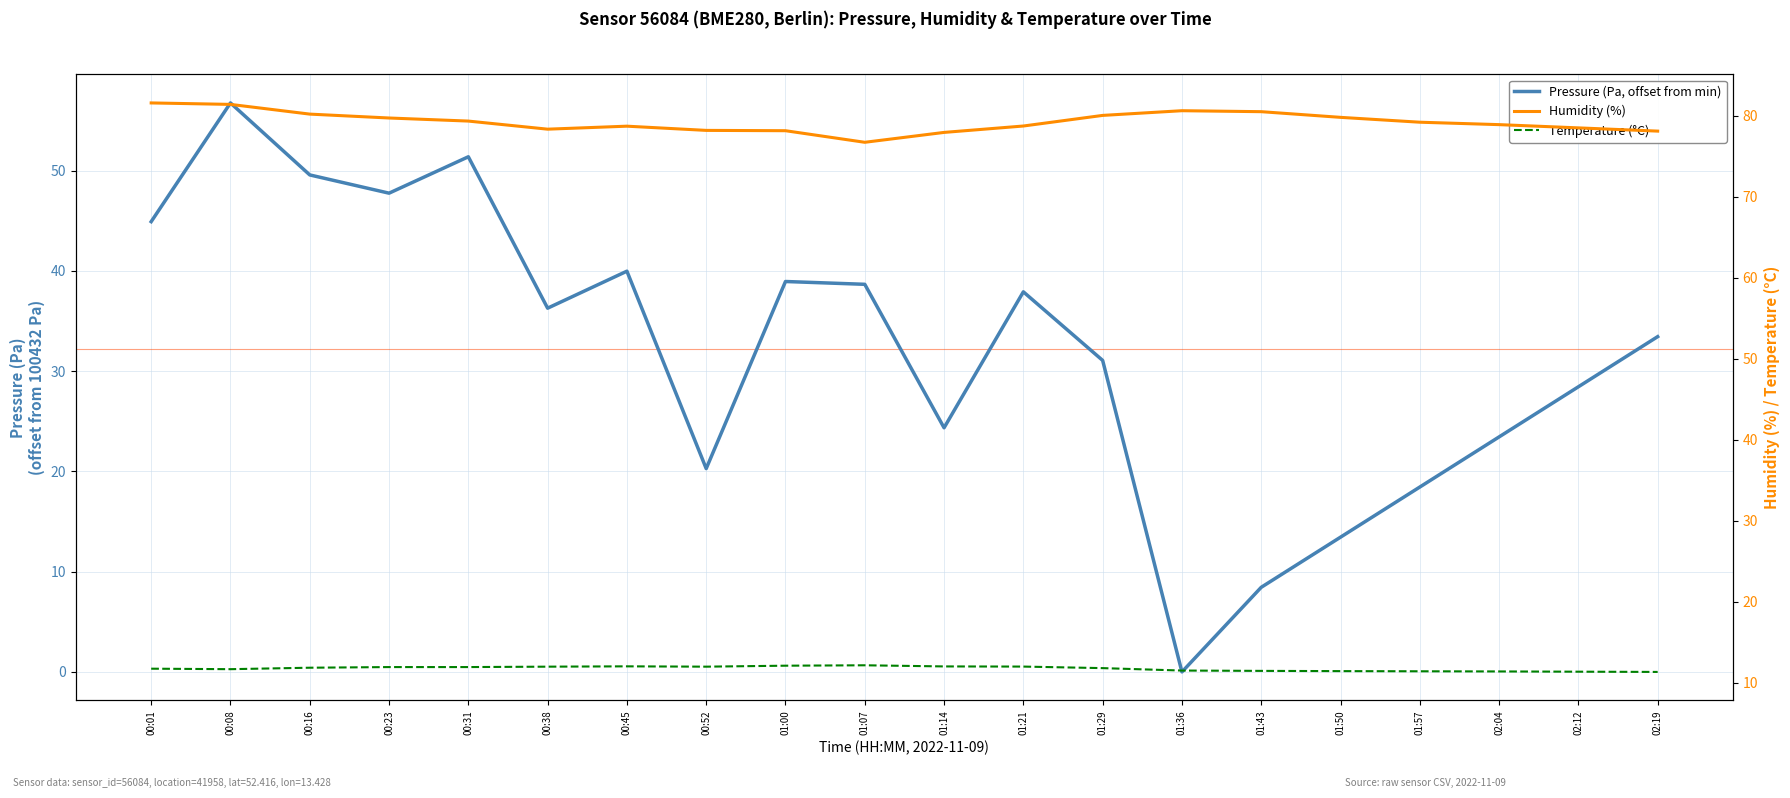

What is the sum of the Temperature (°C) values at 01:07 and 02:04?

23.5